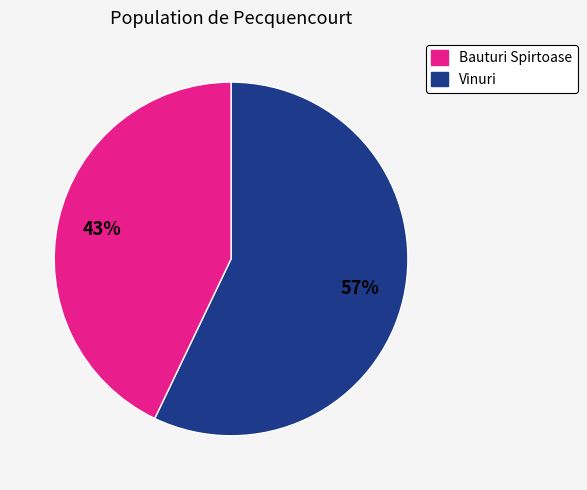

To the nearest percent, what is the difference between the largest and smallest slice percentages?

14%